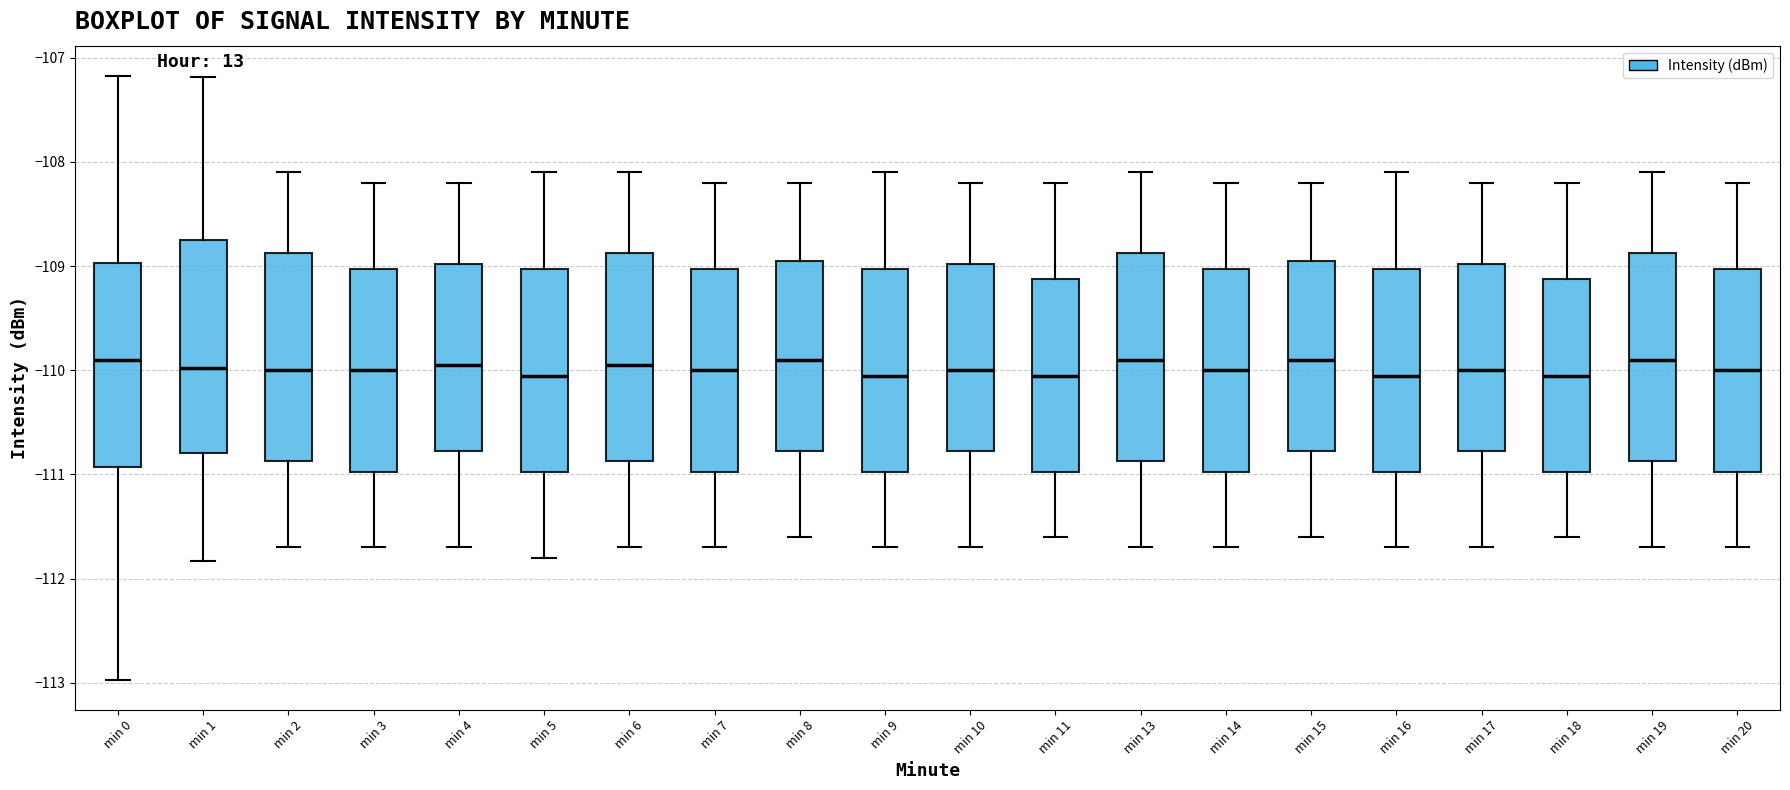

Reading left to right, read every box against the y-axis: the position of its median line, the range the box covers, and the ends of its whiskers. The values are not printed on the chart, so give them approximately, as read against the axis.

min 0: median -109.9, box -110.9 to -109.0, whiskers -113.0 to -107.2
min 1: median -110.0, box -110.8 to -108.7, whiskers -111.8 to -107.2
min 2: median -110.0, box -110.9 to -108.9, whiskers -111.7 to -108.1
min 3: median -110.0, box -111.0 to -109.0, whiskers -111.7 to -108.2
min 4: median -109.9, box -110.8 to -109.0, whiskers -111.7 to -108.2
min 5: median -110.0, box -111.0 to -109.0, whiskers -111.8 to -108.1
min 6: median -109.9, box -110.9 to -108.9, whiskers -111.7 to -108.1
min 7: median -110.0, box -111.0 to -109.0, whiskers -111.7 to -108.2
min 8: median -109.9, box -110.8 to -108.9, whiskers -111.6 to -108.2
min 9: median -110.0, box -111.0 to -109.0, whiskers -111.7 to -108.1
min 10: median -110.0, box -110.8 to -109.0, whiskers -111.7 to -108.2
min 11: median -110.0, box -111.0 to -109.1, whiskers -111.6 to -108.2
min 13: median -109.9, box -110.9 to -108.9, whiskers -111.7 to -108.1
min 14: median -110.0, box -111.0 to -109.0, whiskers -111.7 to -108.2
min 15: median -109.9, box -110.8 to -108.9, whiskers -111.6 to -108.2
min 16: median -110.0, box -111.0 to -109.0, whiskers -111.7 to -108.1
min 17: median -110.0, box -110.8 to -109.0, whiskers -111.7 to -108.2
min 18: median -110.0, box -111.0 to -109.1, whiskers -111.6 to -108.2
min 19: median -109.9, box -110.9 to -108.9, whiskers -111.7 to -108.1
min 20: median -110.0, box -111.0 to -109.0, whiskers -111.7 to -108.2